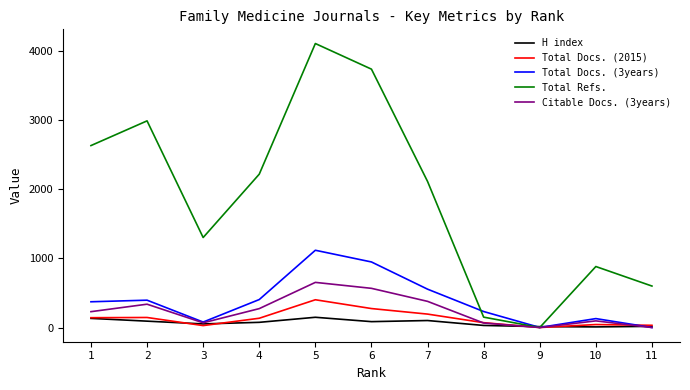

Where is the first local minimum for Citable Docs. (3years)?

3